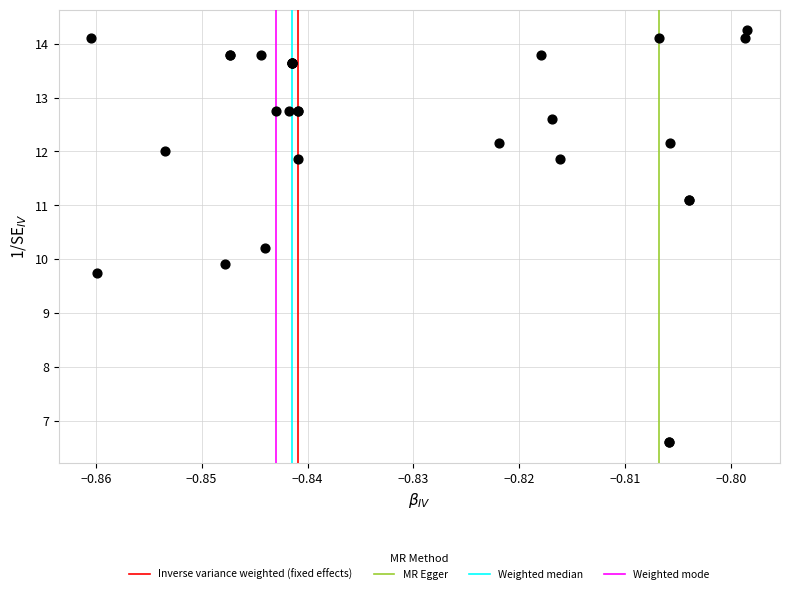

What Y value in the scatter plot is closest to 10?

9.9